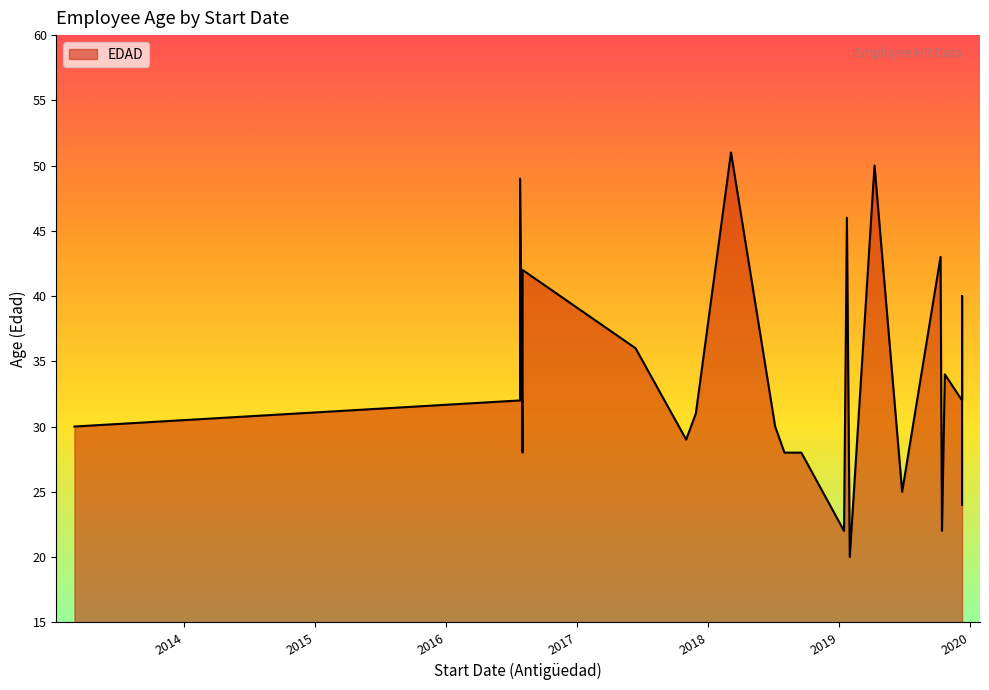

What is the difference between the maximum and minimum values?

31